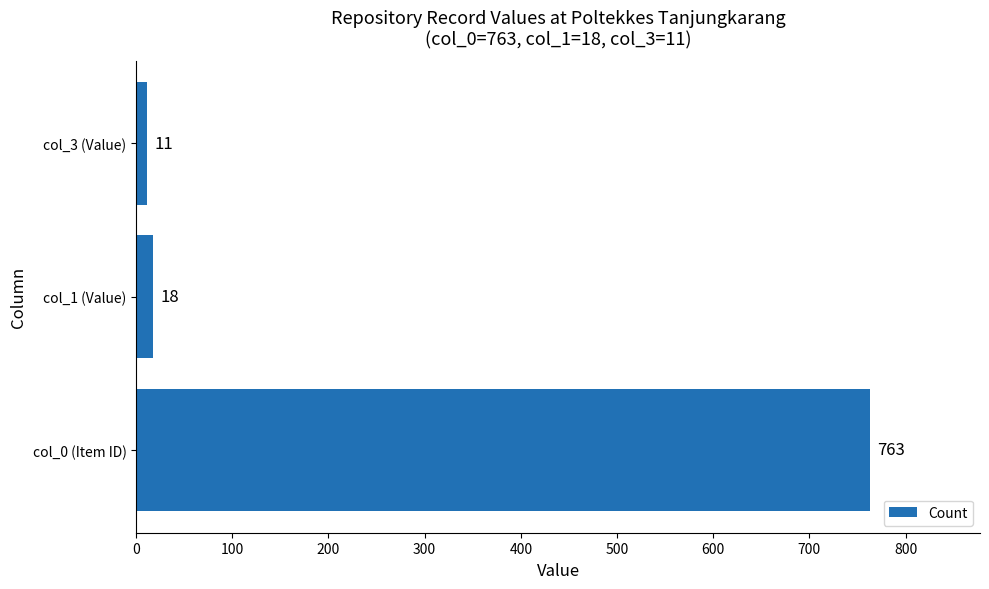

How many bars are there in total?

3